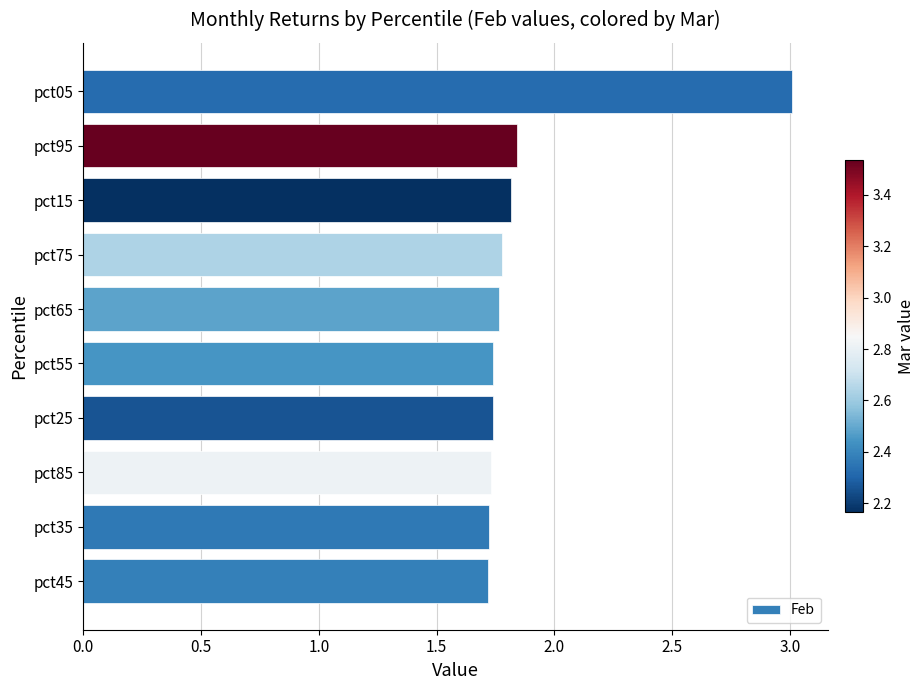

Which label corresponds to the largest value in the chart?

pct05